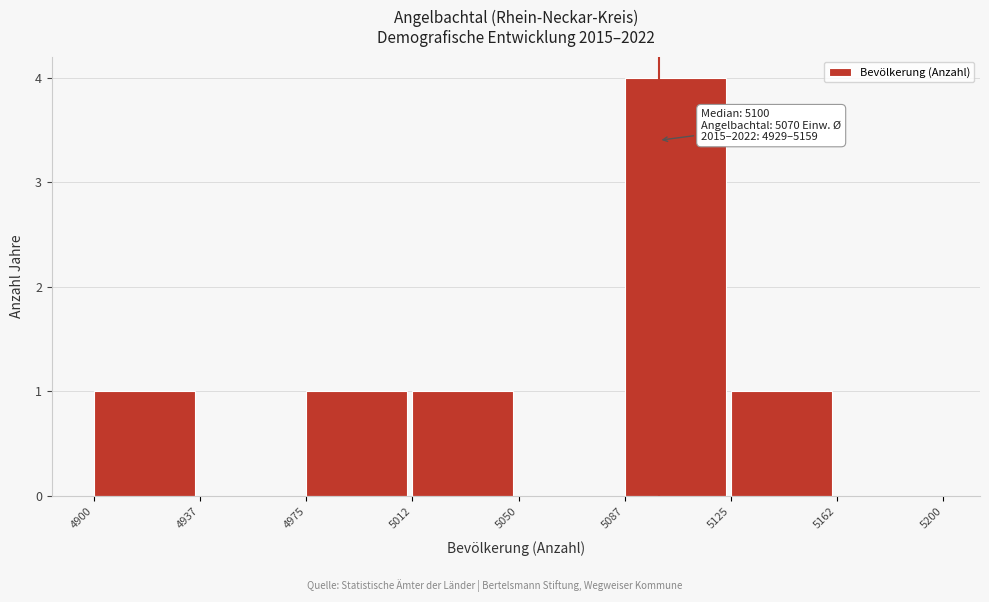

Over which range of the x-axis is the bar tallest?

5087 to 5125